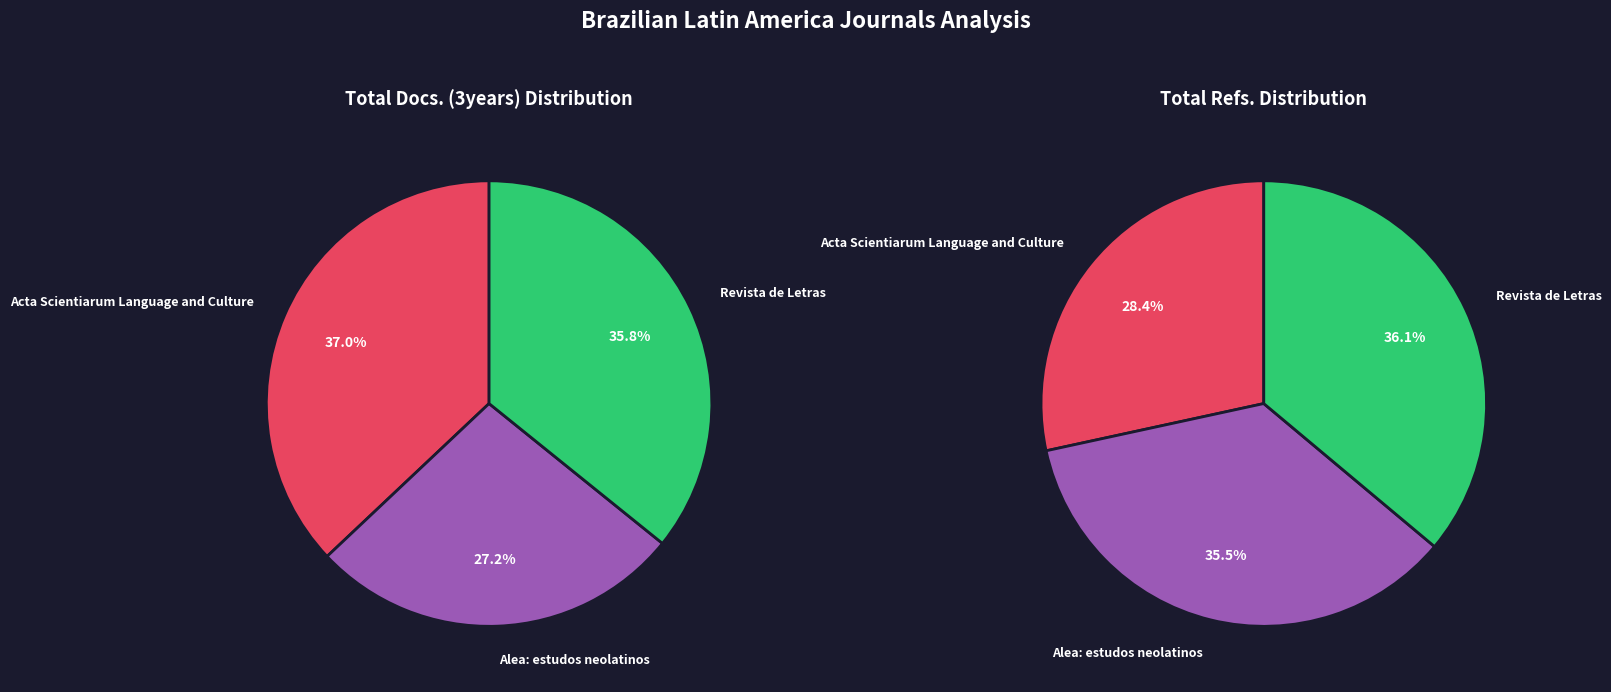

Count the number of slices in the pie.

3